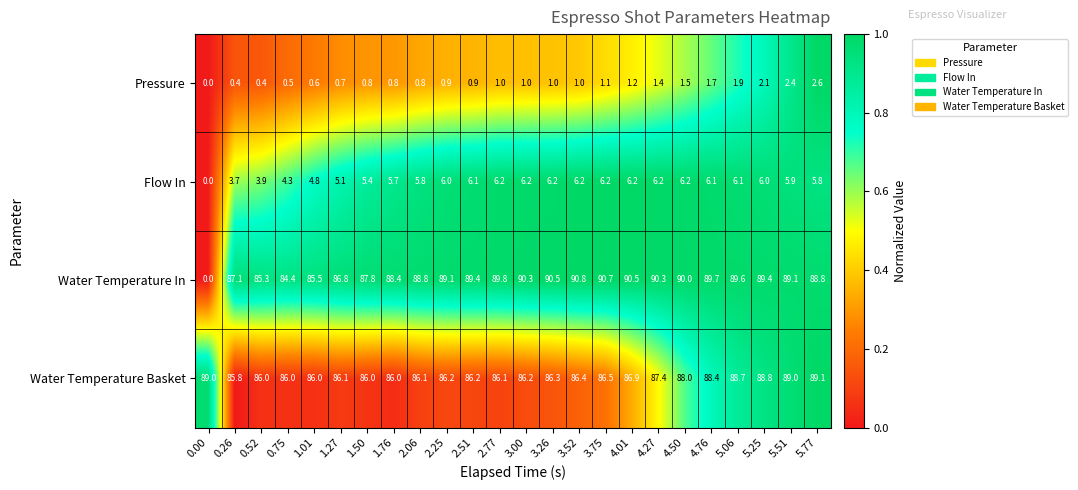

What value does the Water Temperature Basket series have at 2.06?

86.1